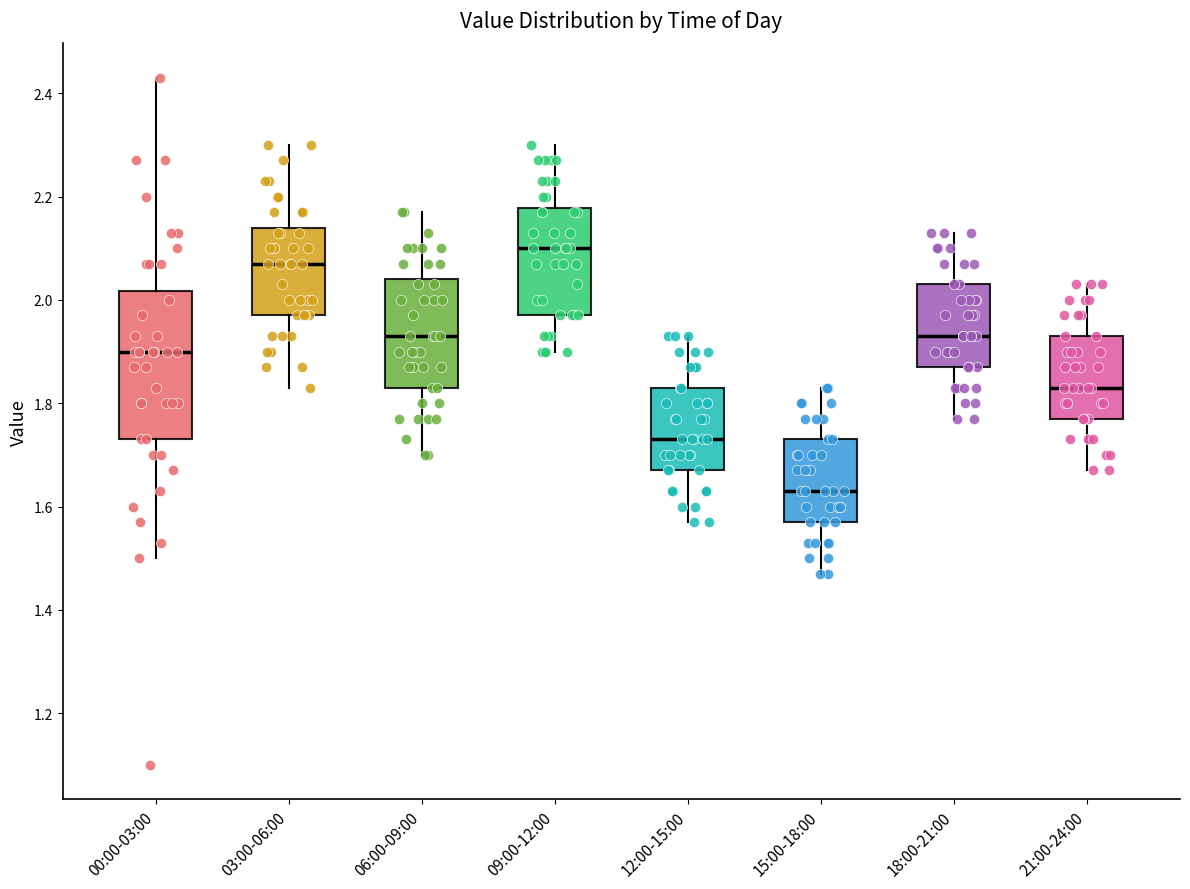

Which box is the tallest, from its lower edge to its upper edge?

00:00-03:00